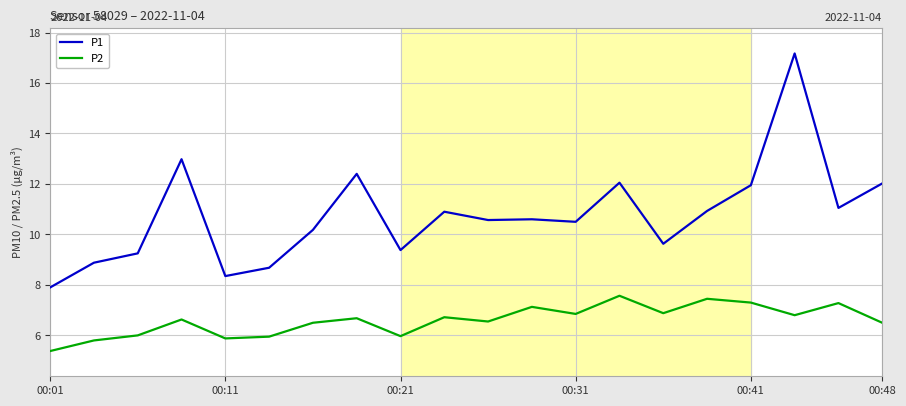

List the series in order of their overall mean, lowest first.

P2, P1